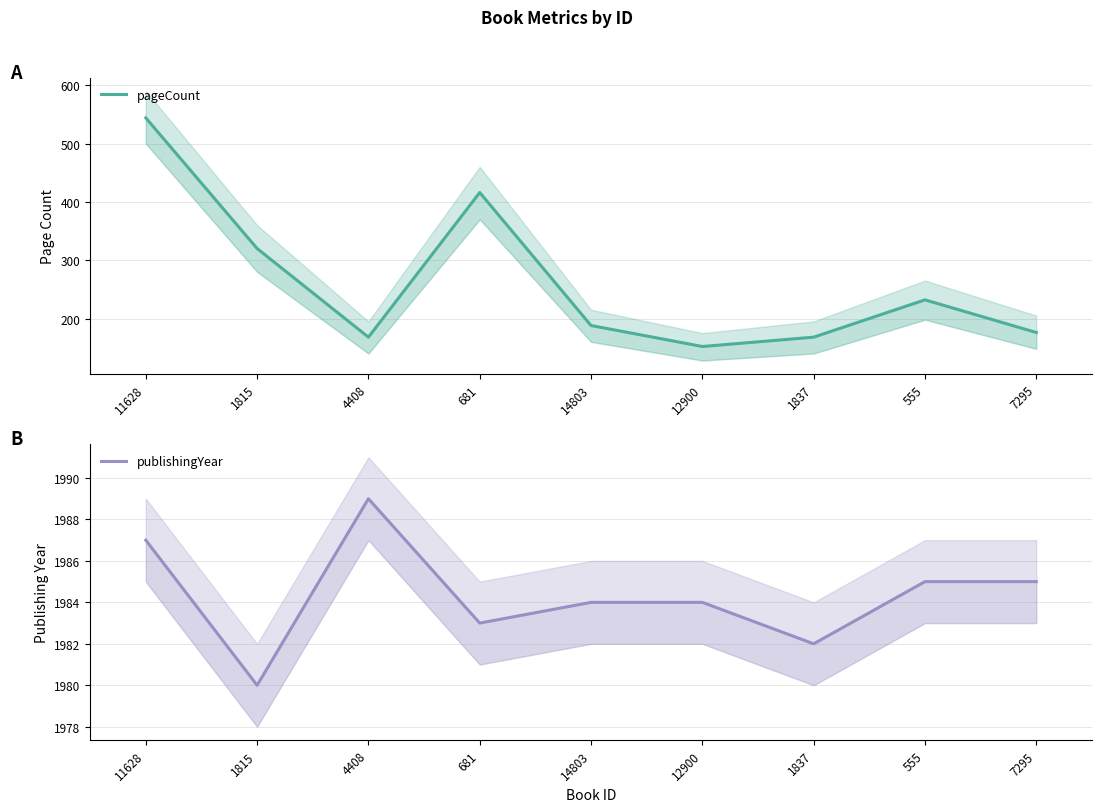

Which series has the largest total across all categories?

publishingYear